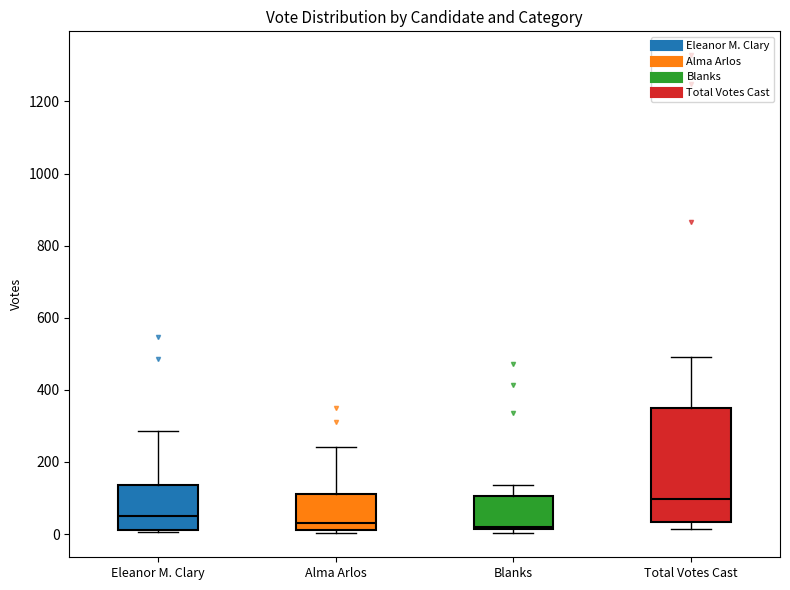

Where is the lower edge of the box for Alma Arlos on the y-axis? The values are not printed on the chart, so give them approximately, as read against the axis.

20